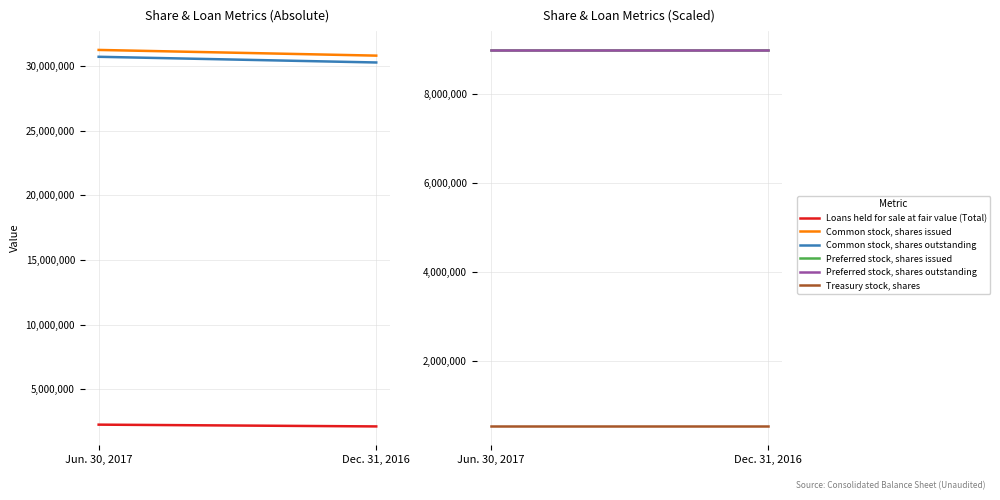

What is the value of the Loans held for sale at fair value (Total) point at the 1st from the left?

2255276